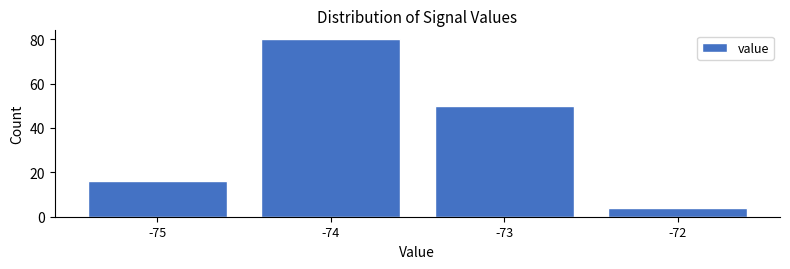

What is the height of the bar covering -75.5 to -74.5 on the x-axis? The values are not printed on the chart, so give them approximately, as read against the axis.

16